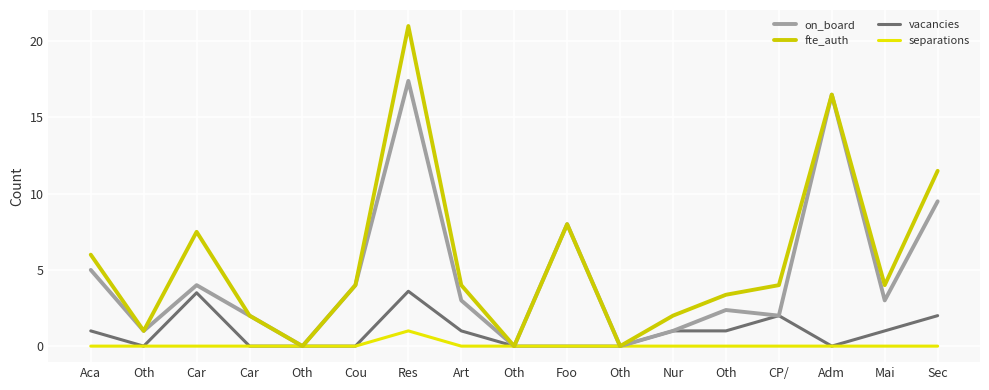

Does the chart display data point markers on the line(s)?

No